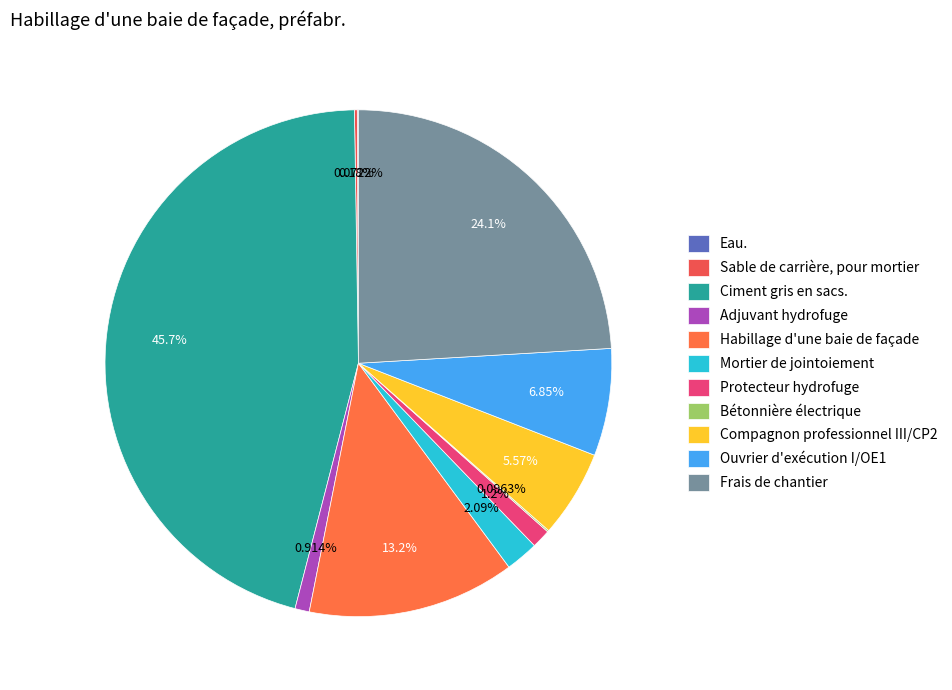

Which slice is the largest?

Ciment gris en sacs.